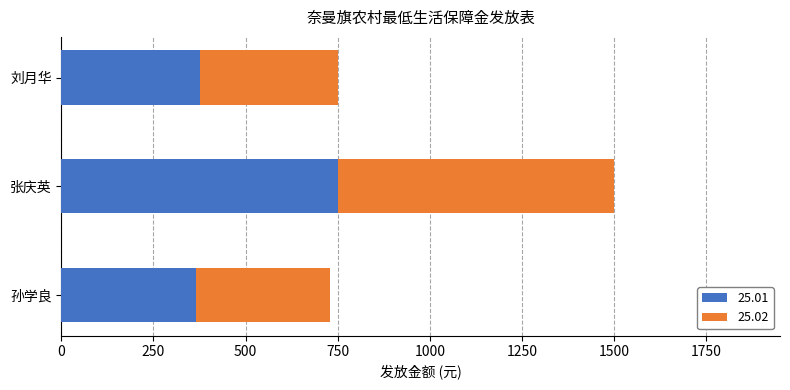

What is the total value across all series at 张庆英?

1500